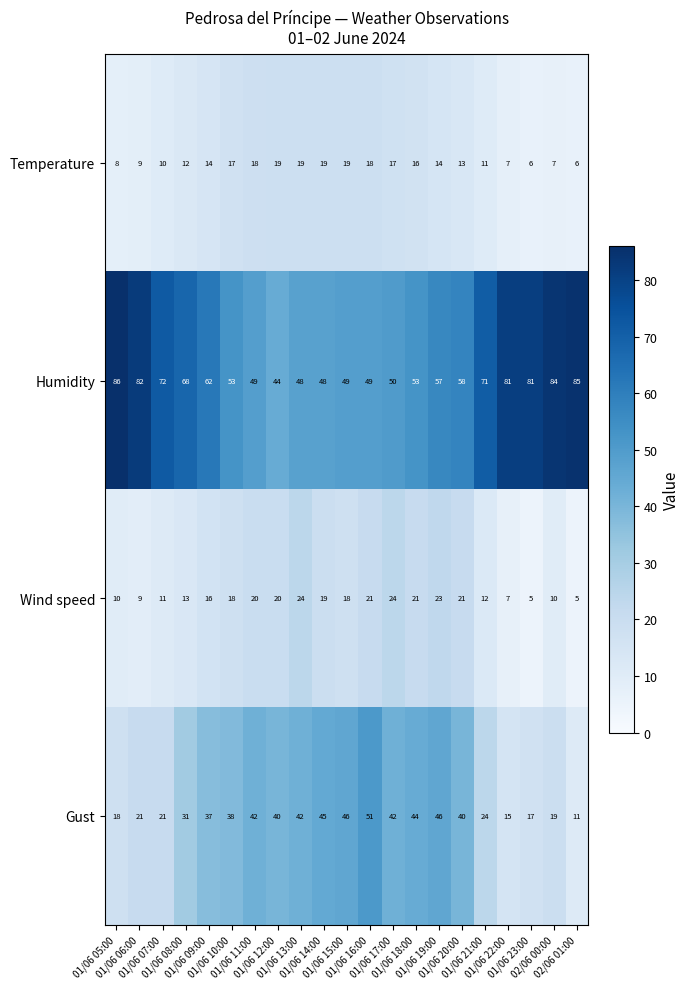

Rank the series by their maximum value, from highest to lowest.

Humidity, Gust, Wind speed, Temperature